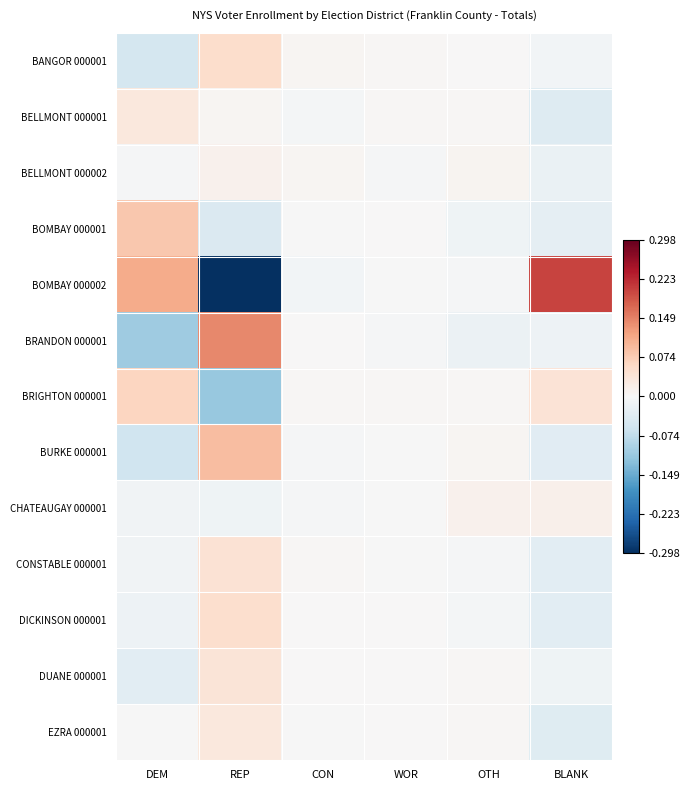

Which category has the lowest value across all series?

REP